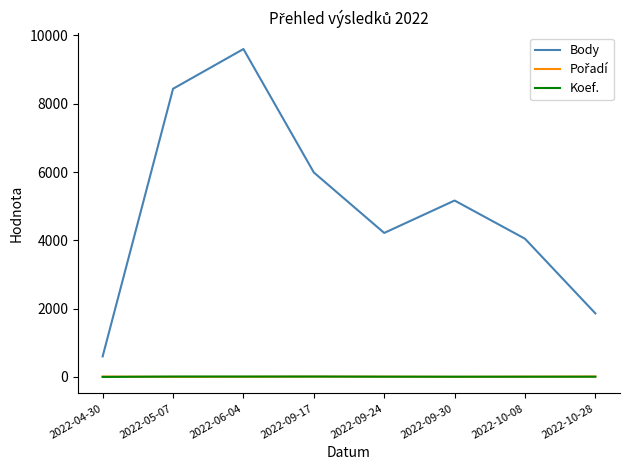

Which series has the largest total across all categories?

Body